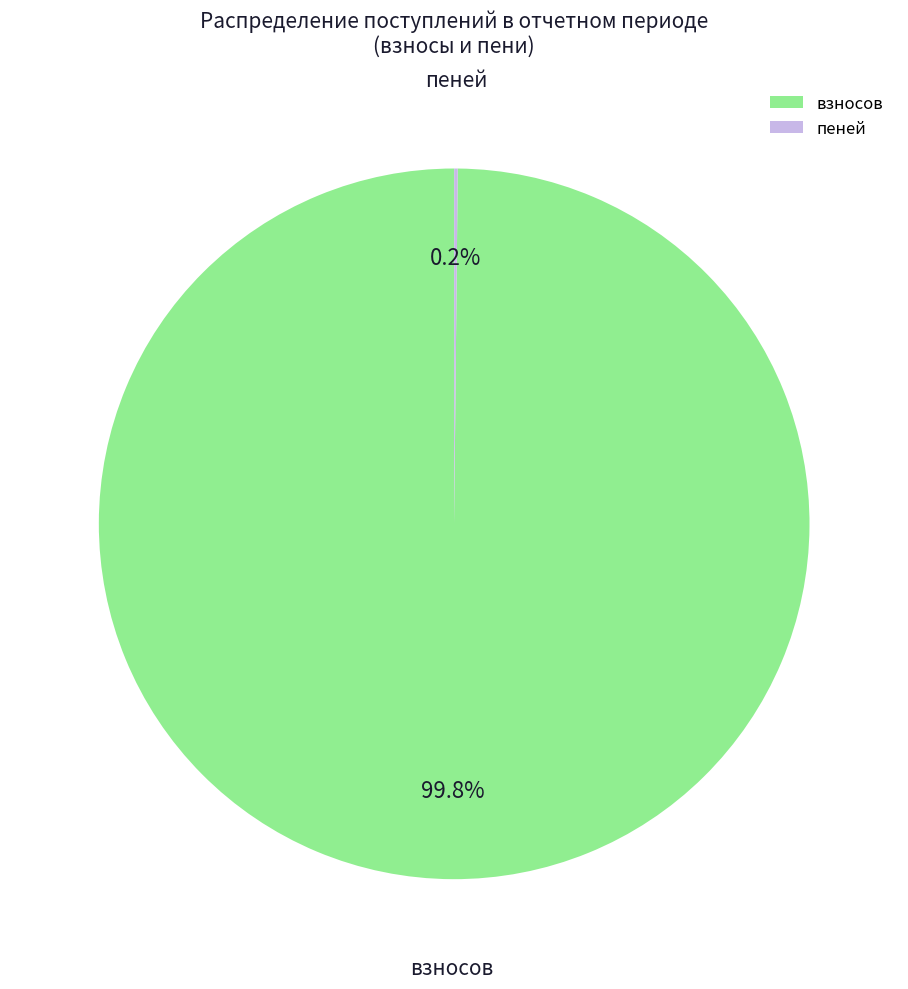

To the nearest percent, what is the difference between the largest and smallest slice percentages?

100%